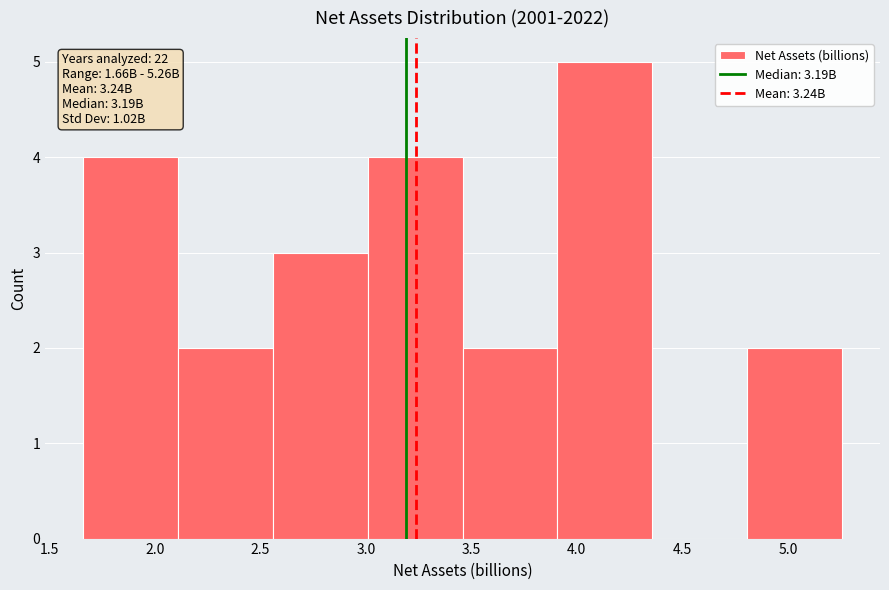

Over which range of the x-axis is the bar tallest?

3.90 to 4.35